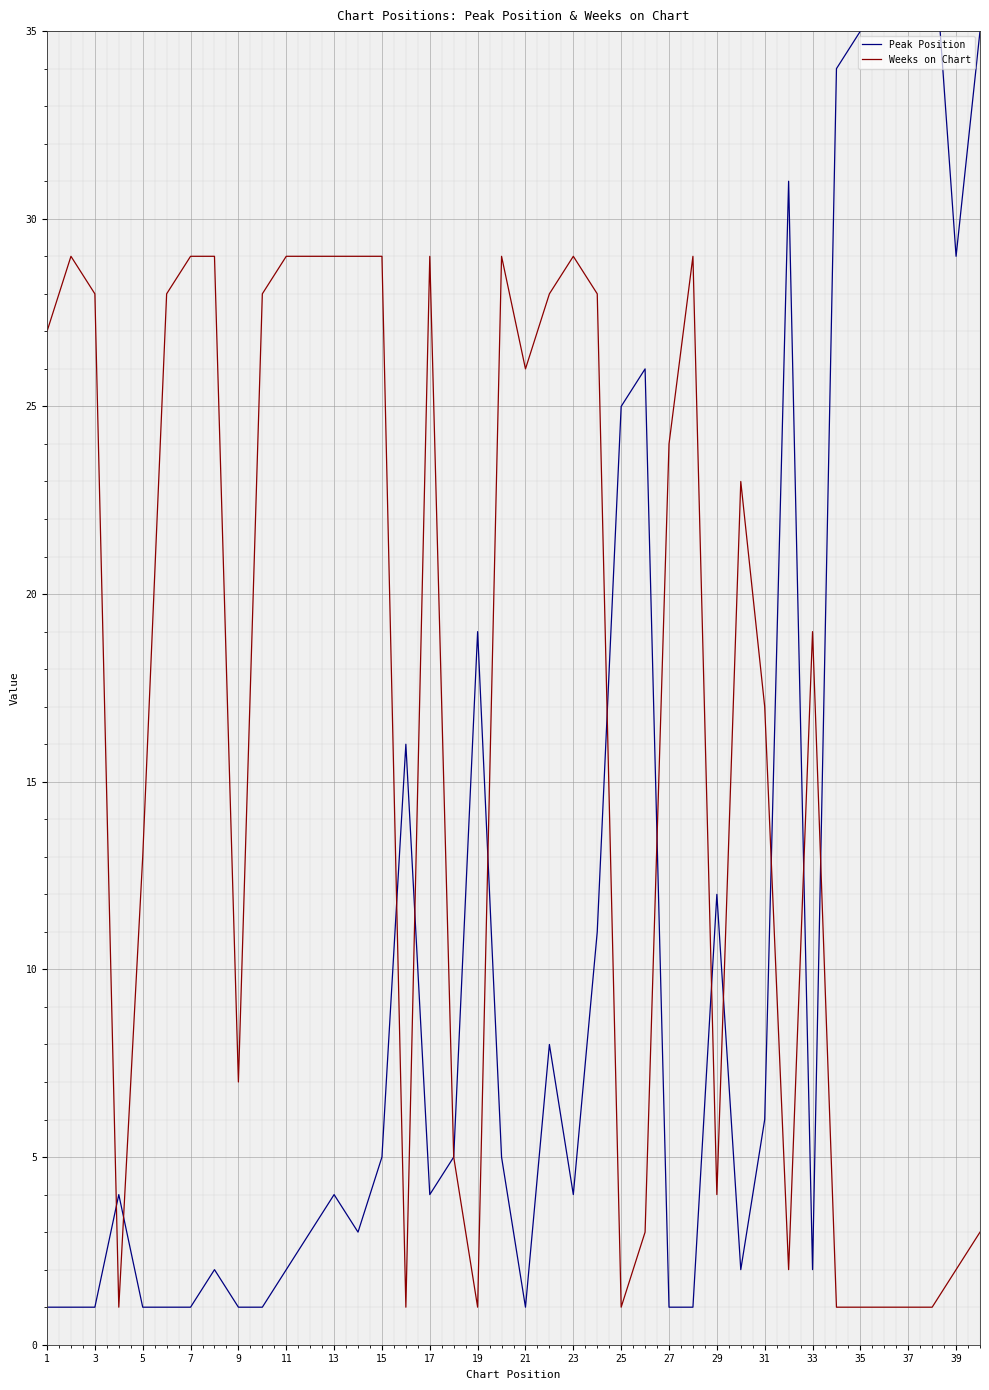

List the series in order of their peak value, highest first.

Peak Position, Weeks on Chart